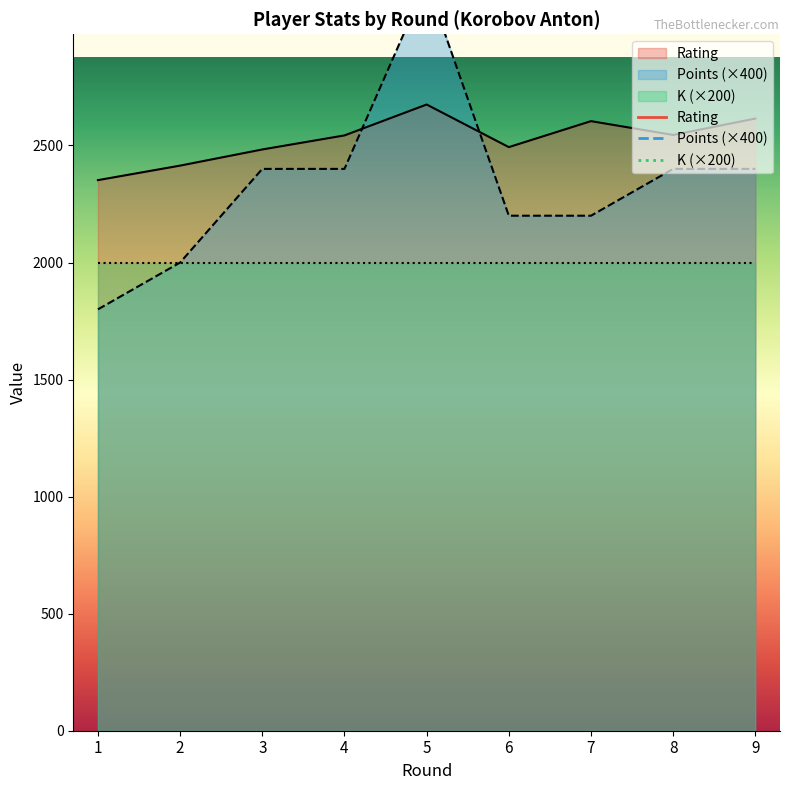

How many data points in Points are above 2400?

1